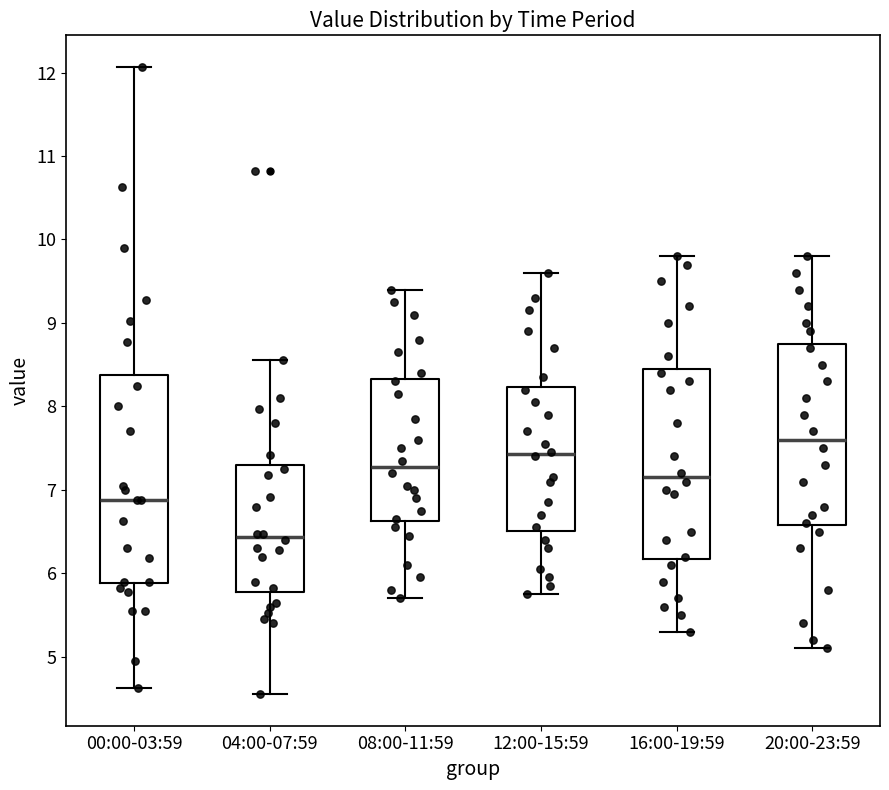

Reading left to right, read every box against the y-axis: the position of its median line, the range the box covers, and the ends of its whiskers. The values are not printed on the chart, so give them approximately, as read against the axis.

00:00-03:59: median 6.9, box 5.9 to 8.4, whiskers 4.6 to 12.1
04:00-07:59: median 6.4, box 5.8 to 7.3, whiskers 4.6 to 8.6
08:00-11:59: median 7.3, box 6.6 to 8.3, whiskers 5.7 to 9.4
12:00-15:59: median 7.4, box 6.5 to 8.2, whiskers 5.8 to 9.6
16:00-19:59: median 7.2, box 6.2 to 8.5, whiskers 5.3 to 9.8
20:00-23:59: median 7.6, box 6.6 to 8.8, whiskers 5.1 to 9.8